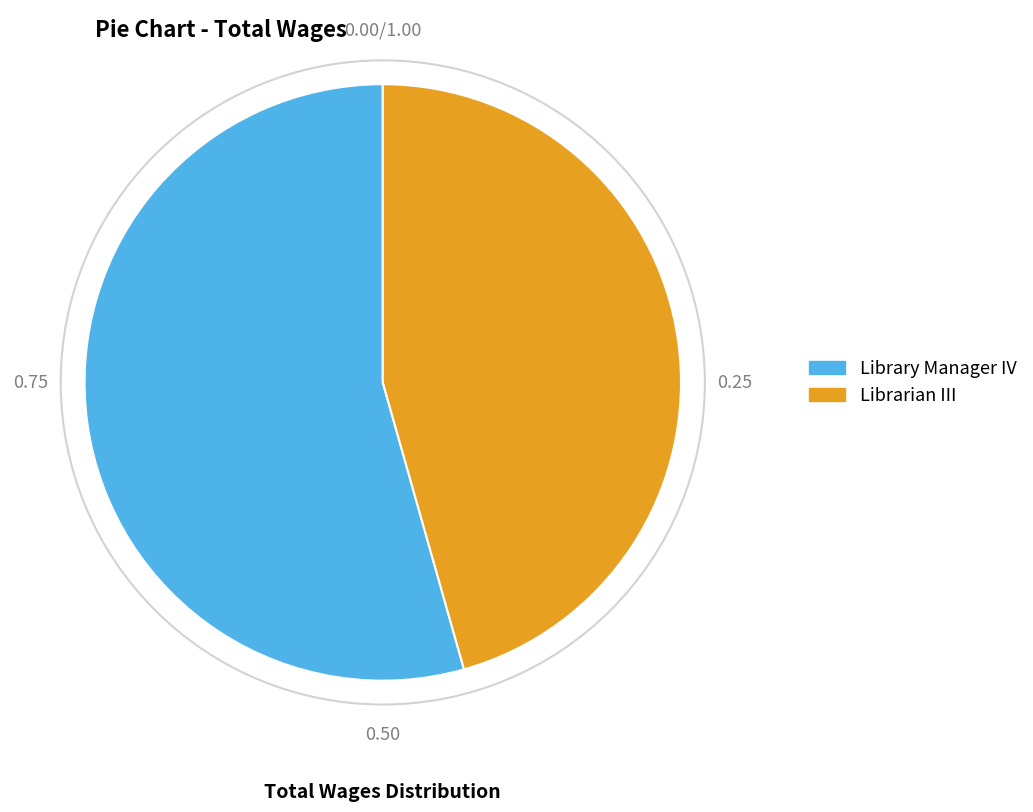

What is the smallest slice in the pie chart?

Librarian III